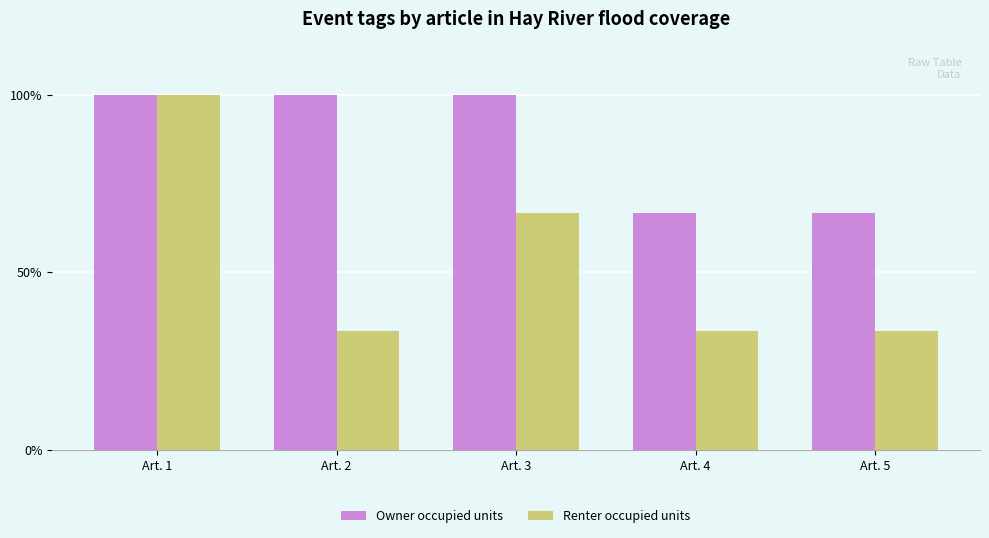

The Owner occupied units series shows 54.3 at Art. 2. True or false?

False